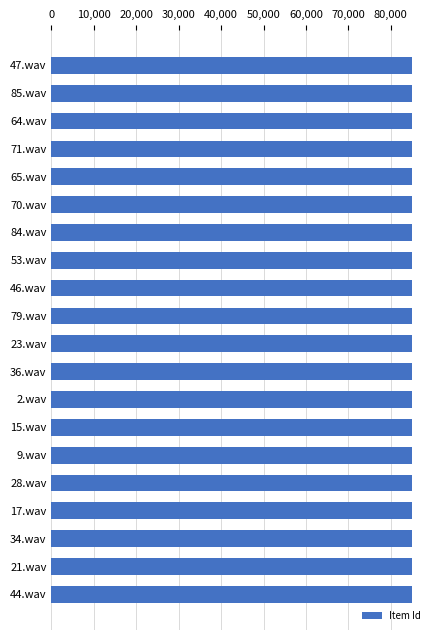

What is the greatest value displayed?

84971